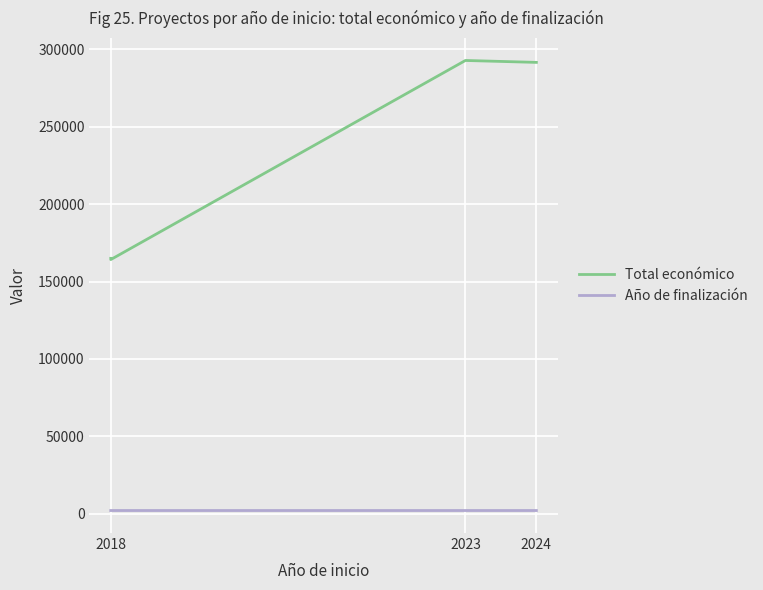

What is the value of the Año de finalización point at the 2nd from the left?

2021